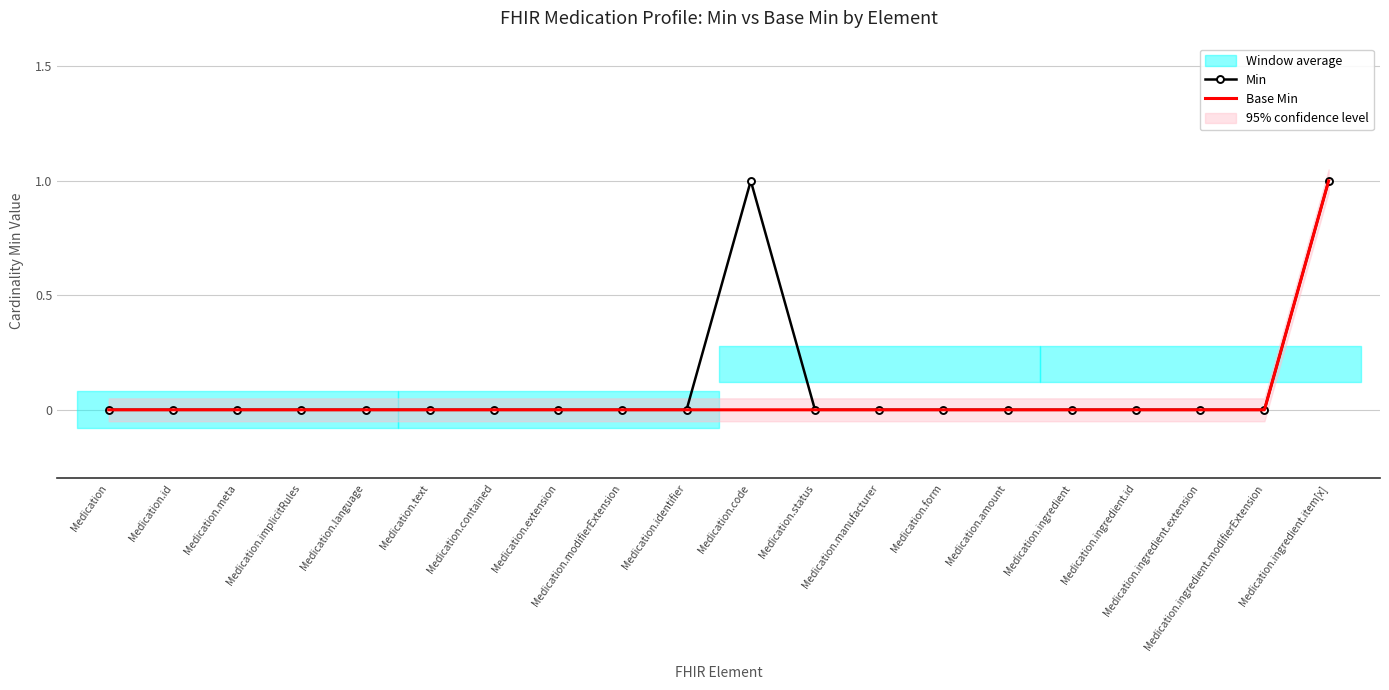

True or false: Min has more than 2 interior local peaks.

False